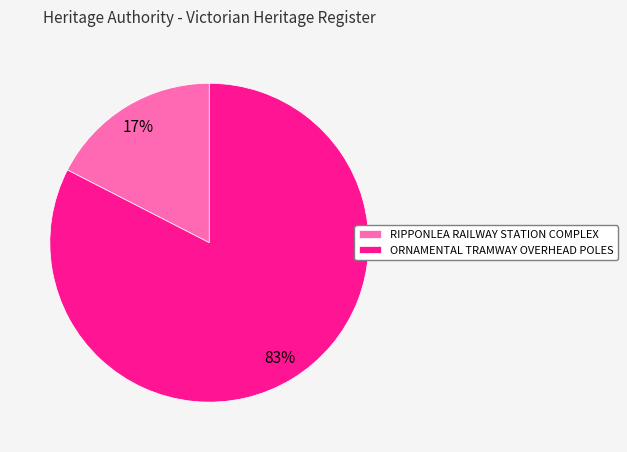

What is the largest slice in the pie chart?

ORNAMENTAL TRAMWAY OVERHEAD POLES